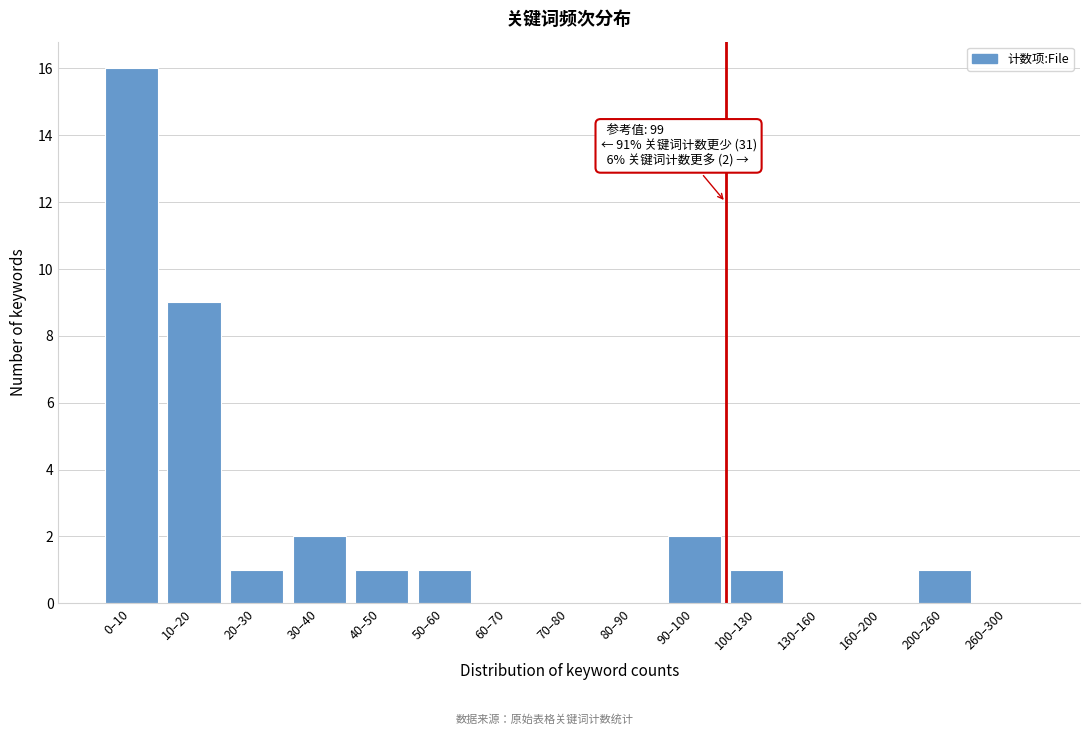

Reading right to left, list all the values displayed in this chart.

260–300=0	200–260=1	160–200=0	130–160=0	100–130=1	90–100=2	80–90=0	70–80=0	60–70=0	50–60=1	40–50=1	30–40=2	20–30=1	10–20=9	0–10=16